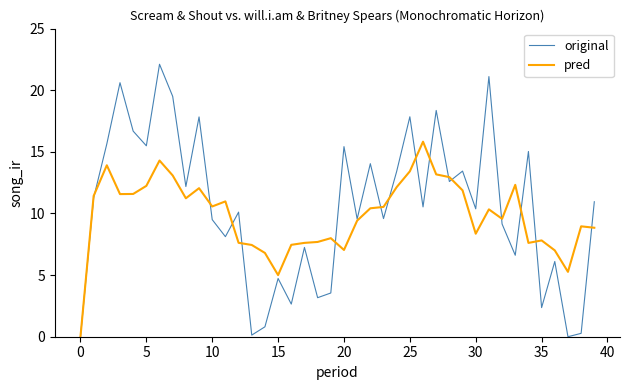

What is the difference between the second highest and second lowest values in the original series?

21.1